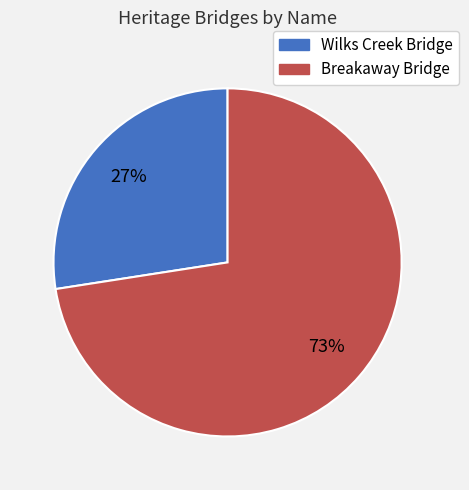

How many segments does this pie chart have?

2